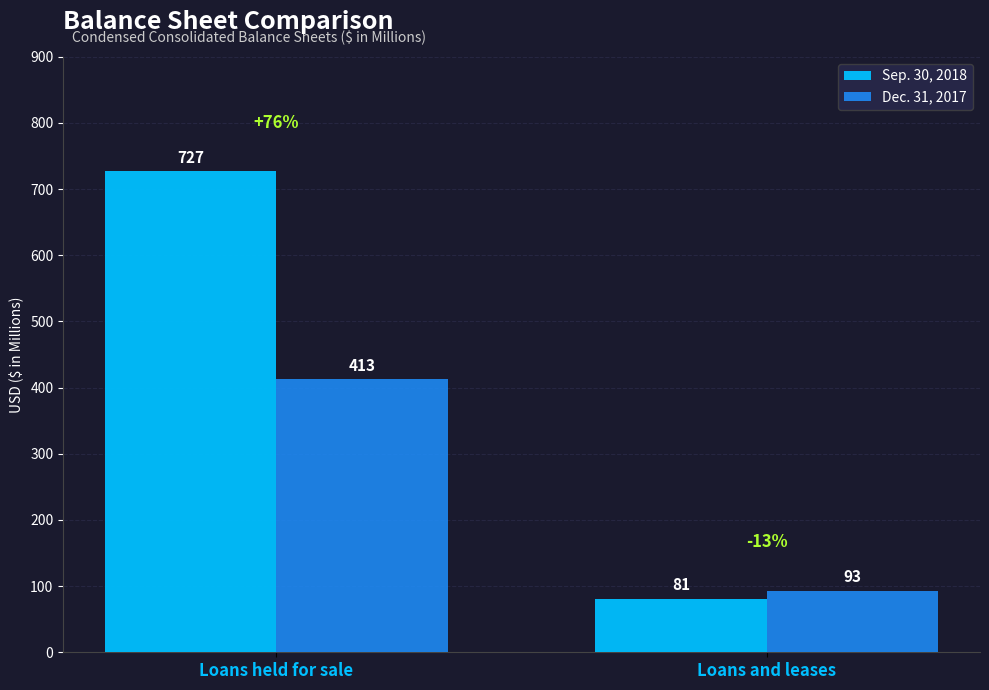

Rank the series by their average value, from lowest to highest.

Dec. 31, 2017, Sep. 30, 2018